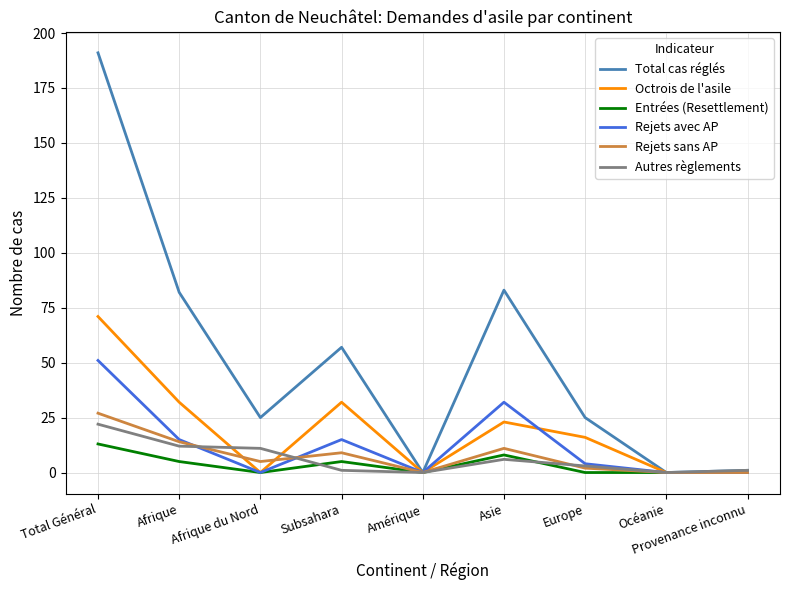

Reading left to right, transcribe all the data shown in this chart.

Total cas réglés: Total Général=191	Afrique=82	Afrique du Nord=25	Subsahara=57	Amérique=0	Asie=83	Europe=25	Océanie=0	Provenance inconnu=1
Octrois de l'asile: Total Général=71	Afrique=32	Afrique du Nord=0	Subsahara=32	Amérique=0	Asie=23	Europe=16	Océanie=0	Provenance inconnu=0
Entrées (Resettlement): Total Général=13	Afrique=5	Afrique du Nord=0	Subsahara=5	Amérique=0	Asie=8	Europe=0	Océanie=0	Provenance inconnu=0
Rejets avec AP: Total Général=51	Afrique=15	Afrique du Nord=0	Subsahara=15	Amérique=0	Asie=32	Europe=4	Océanie=0	Provenance inconnu=0
Rejets sans AP: Total Général=27	Afrique=14	Afrique du Nord=5	Subsahara=9	Amérique=0	Asie=11	Europe=2	Océanie=0	Provenance inconnu=0
Autres règlements: Total Général=22	Afrique=12	Afrique du Nord=11	Subsahara=1	Amérique=0	Asie=6	Europe=3	Océanie=0	Provenance inconnu=1